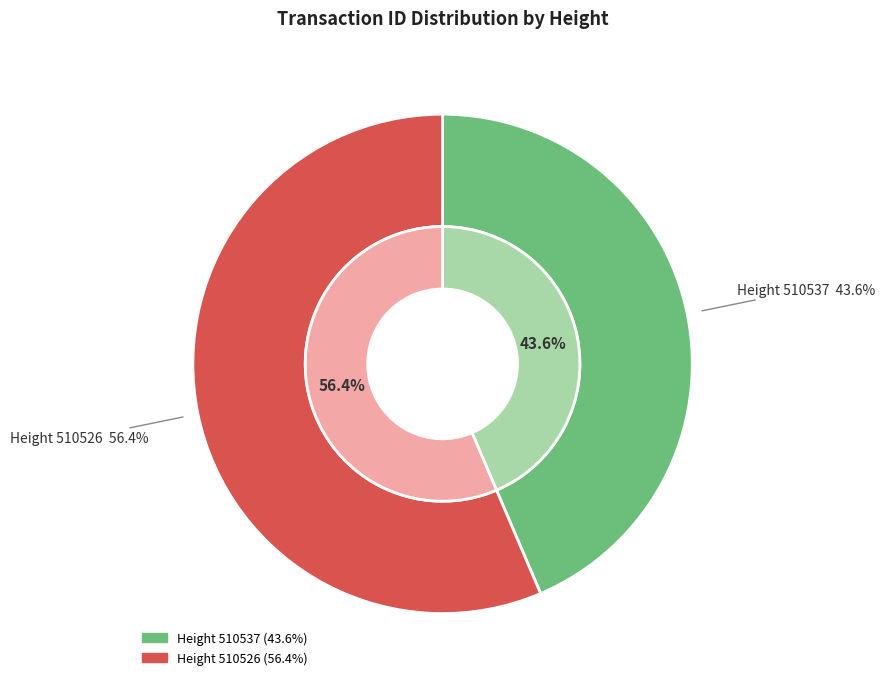

To the nearest percent, what is the difference between the 510537 and 510526 slice percentages?

13%